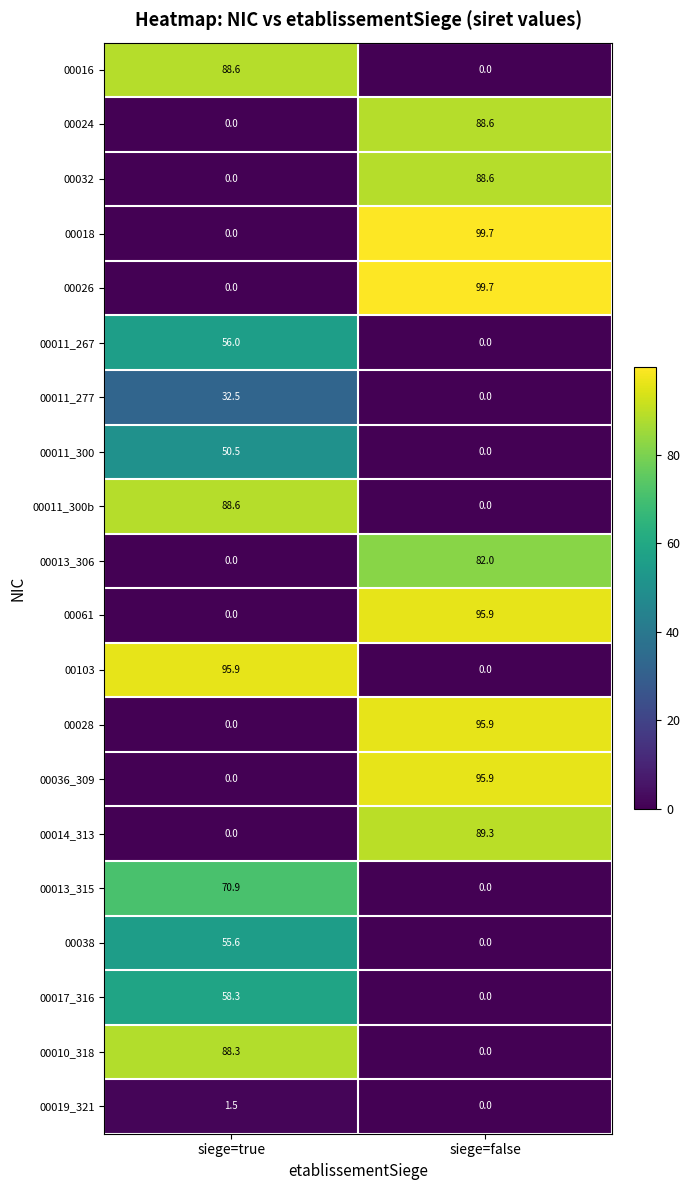

How many series are shown in this chart?

20